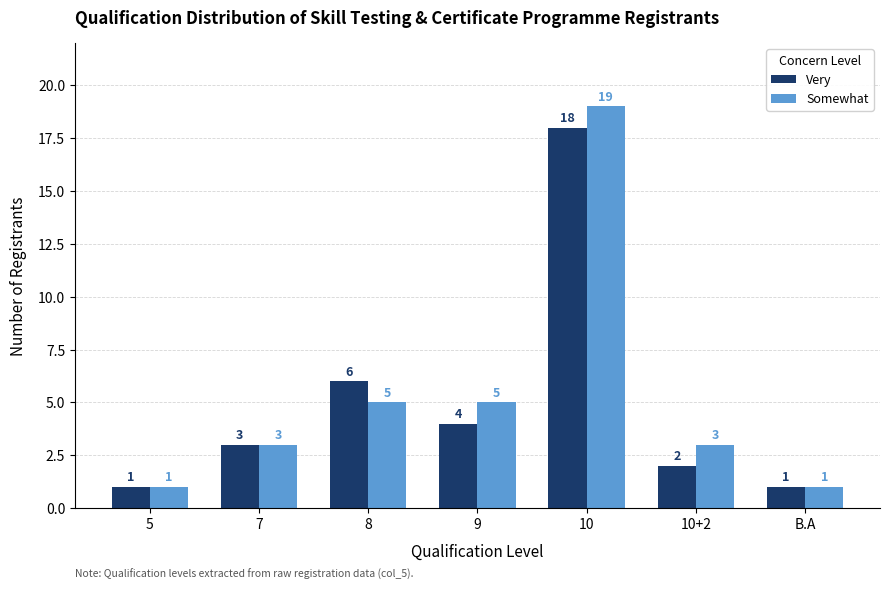

Which series has the largest total across all categories?

Somewhat